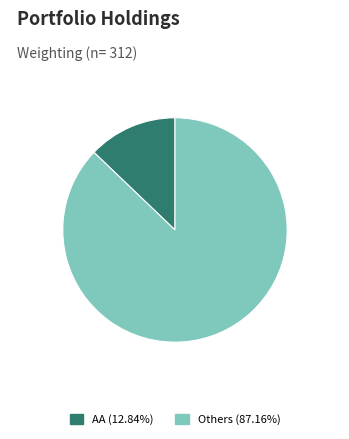

Does any single category account for the majority?

Yes